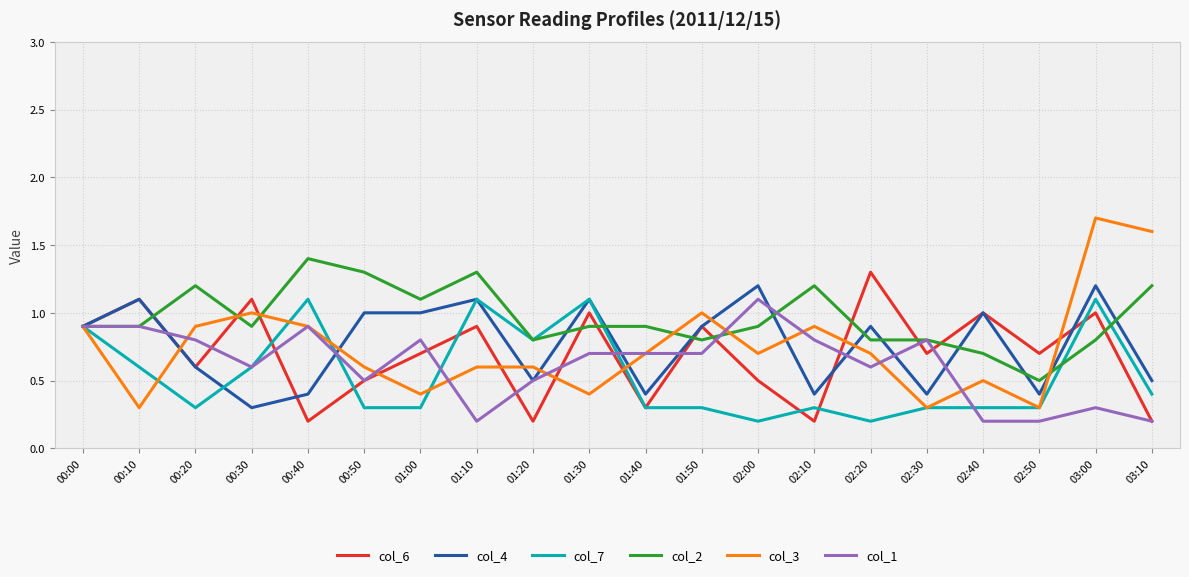

What is the sum of the col_7 values at 03:00 and 00:40?

2.2